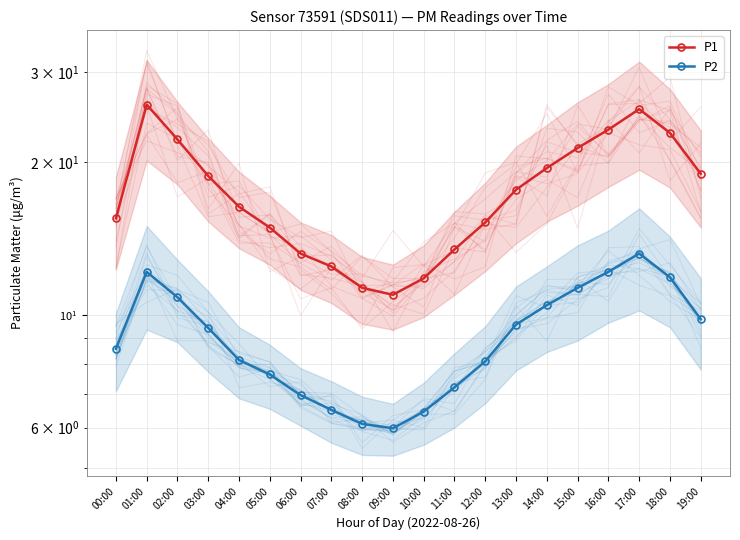

Count the number of categories in the chart.

20